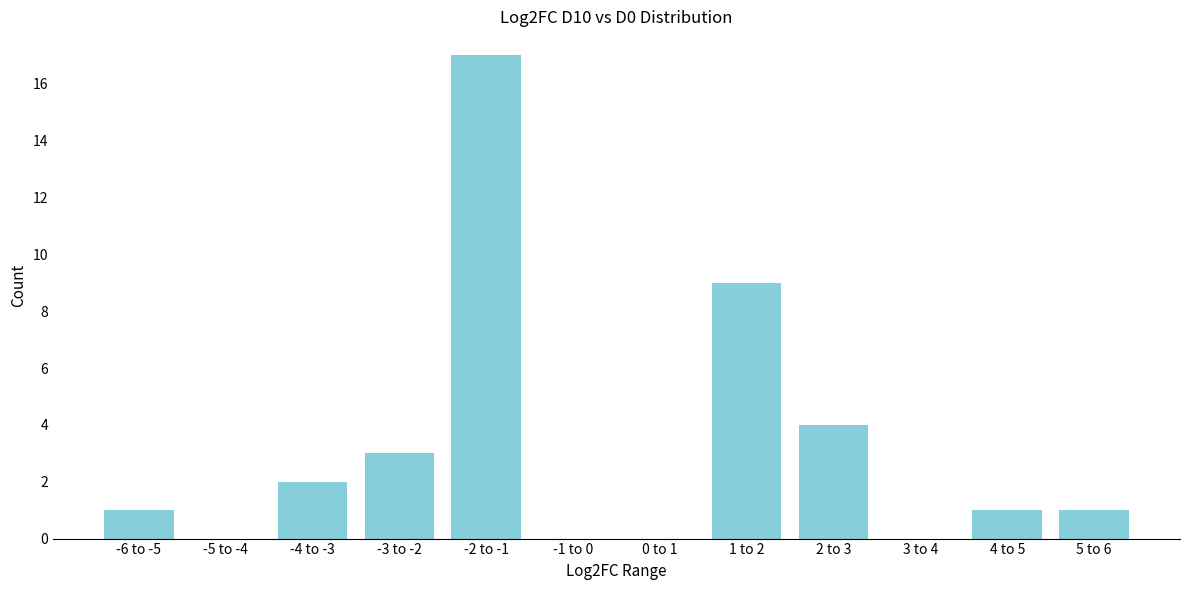

Reading left to right, extract all data points from this chart.

-6 to -5=1	-5 to -4=0	-4 to -3=2	-3 to -2=3	-2 to -1=17	-1 to 0=0	0 to 1=0	1 to 2=9	2 to 3=4	3 to 4=0	4 to 5=1	5 to 6=1